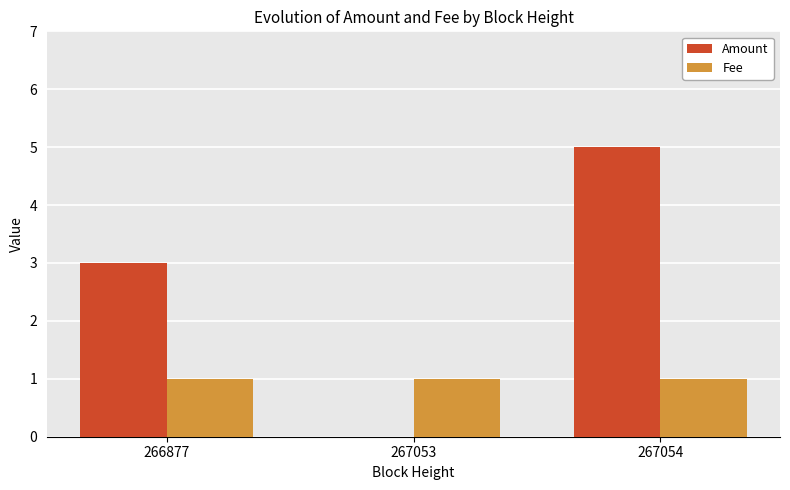

Reading left to right, transcribe all the data shown in this chart.

Amount: 266877=3	267053=0	267054=5
Fee: 266877=1	267053=1	267054=1